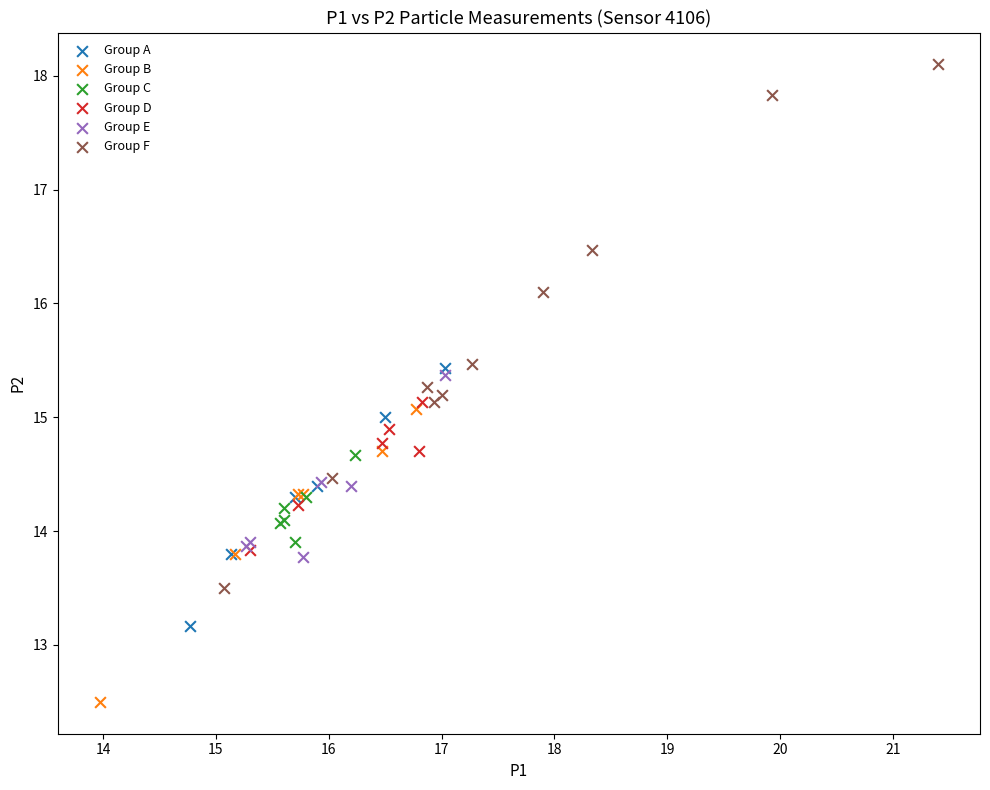

Which series has the largest Y range (max minus min)?

Group F